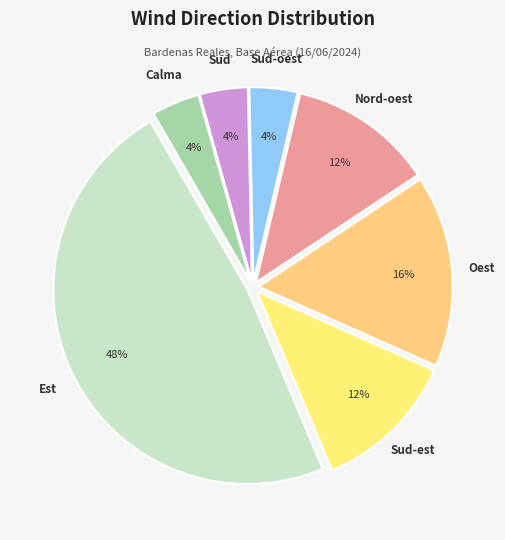

Is it true that Calma is 4% of the pie?

True